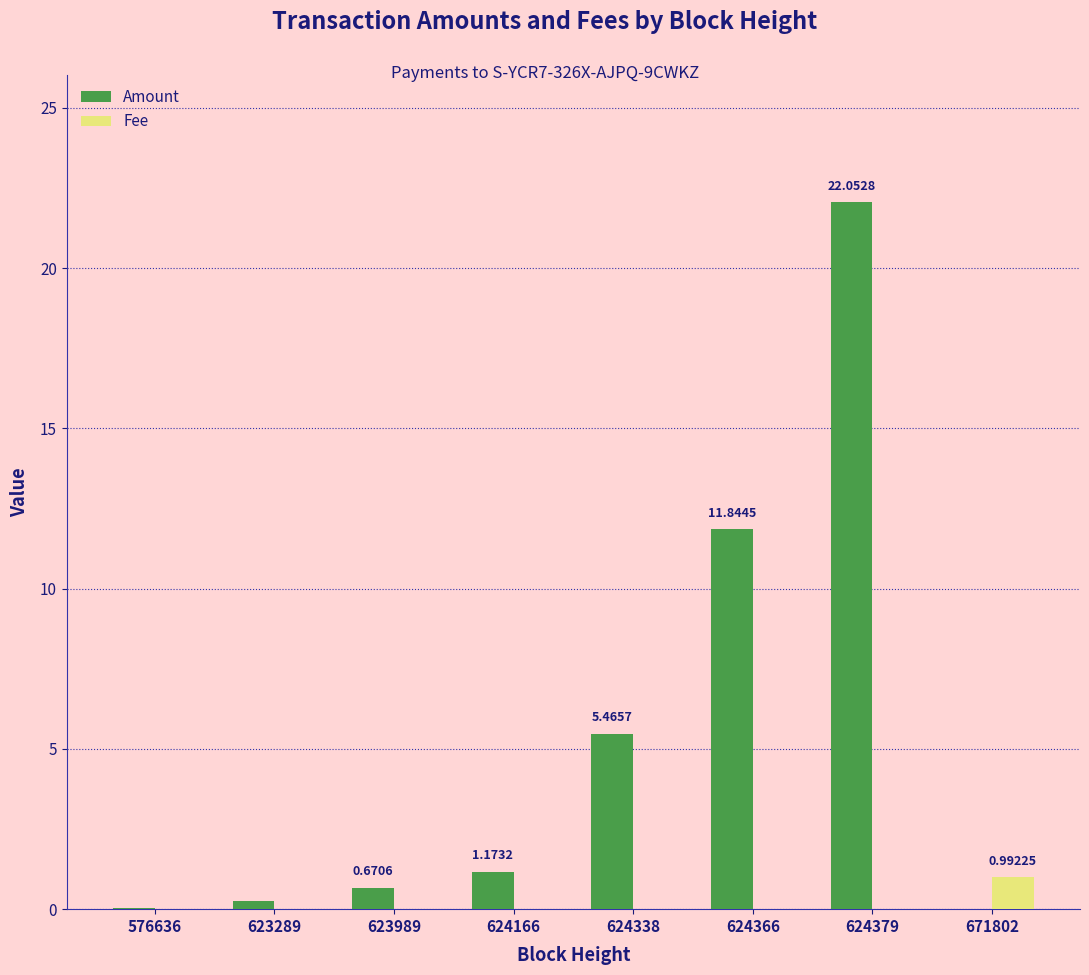

Between 624166 and 624379, which series saw the biggest shift?

Amount